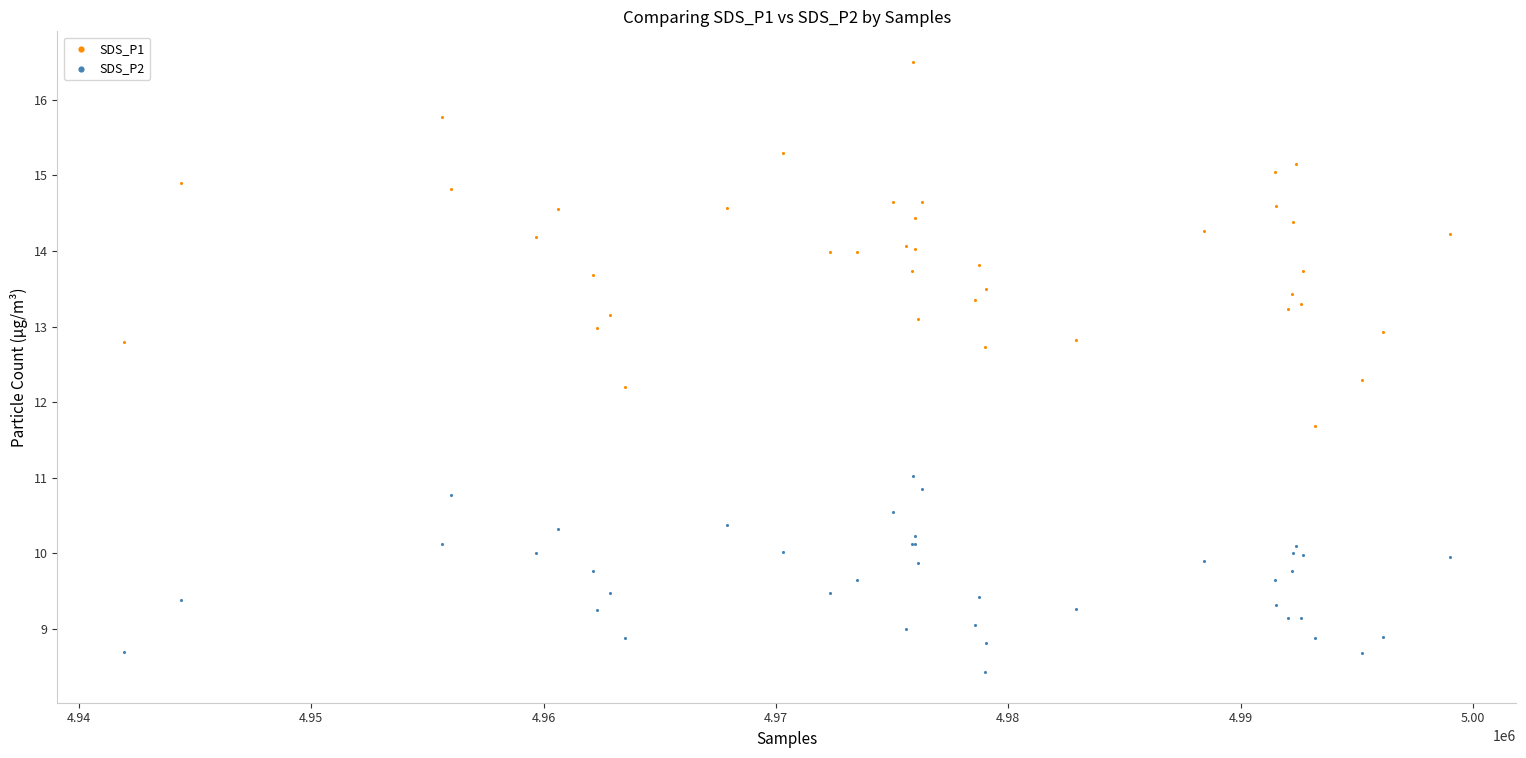

Which series reaches the maximum Y coordinate?

SDS_P1